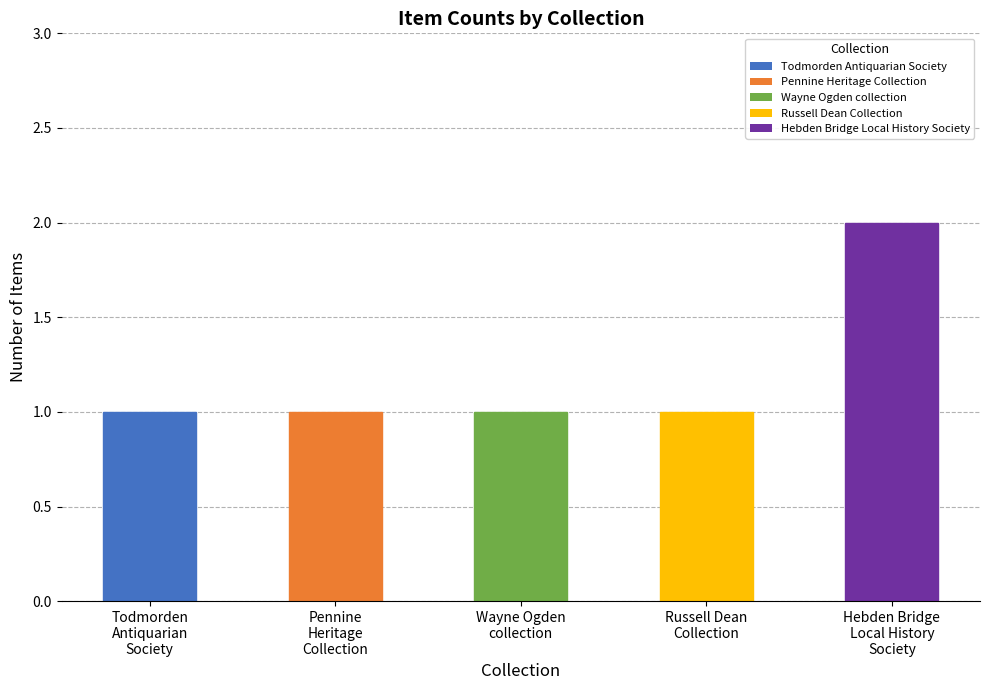

What position from the right is Wayne Ogden
collection?

3